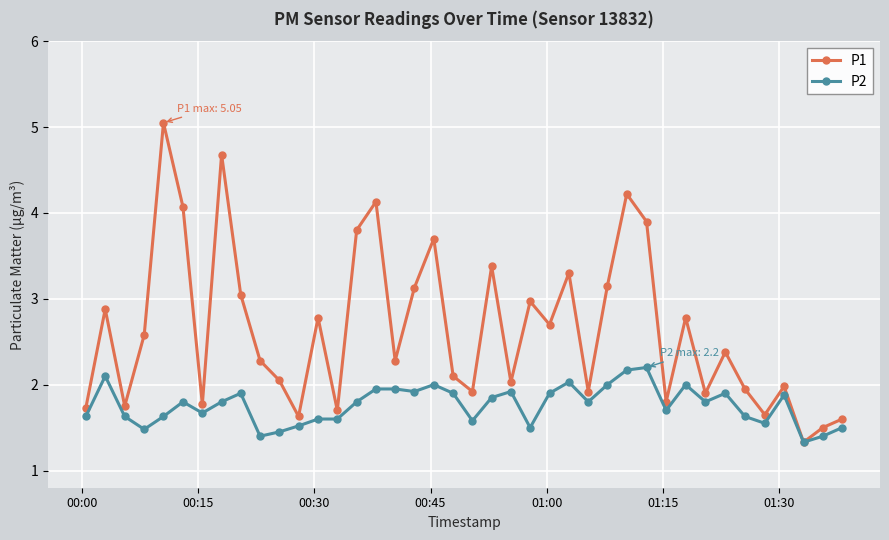

What is the lowest value of the P2 series?

1.3